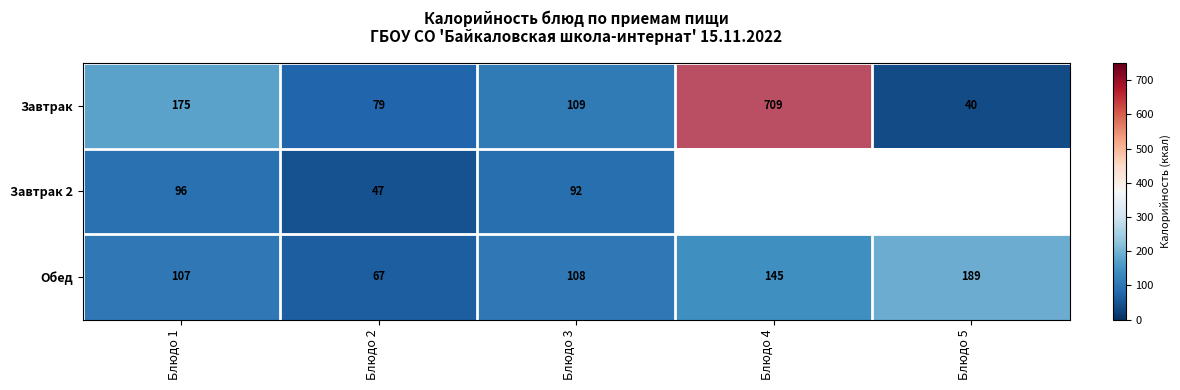

Where does the Завтрак series first go above 109?

Блюдо 1